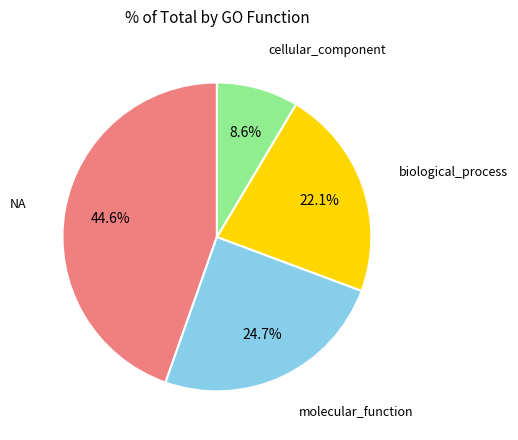

Does any single category account for the majority?

No